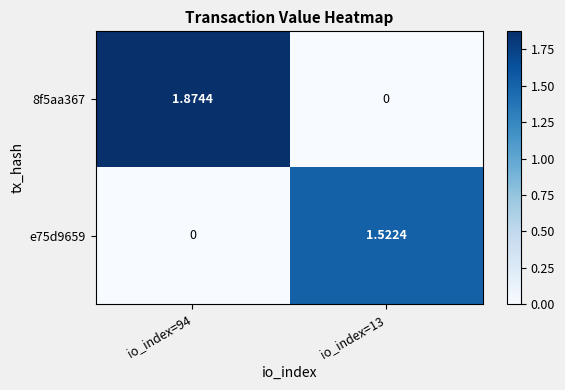

Is the value of e75d9659 at io_index=13 greater than the value of 8f5aa367 at io_index=13?

Yes